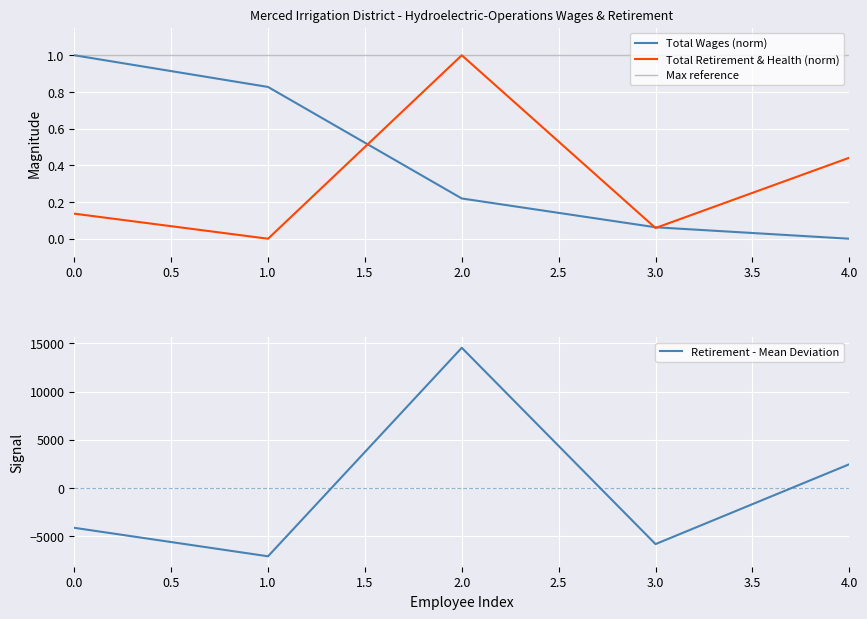

What is the difference between the highest and lowest values at 4?

0.4